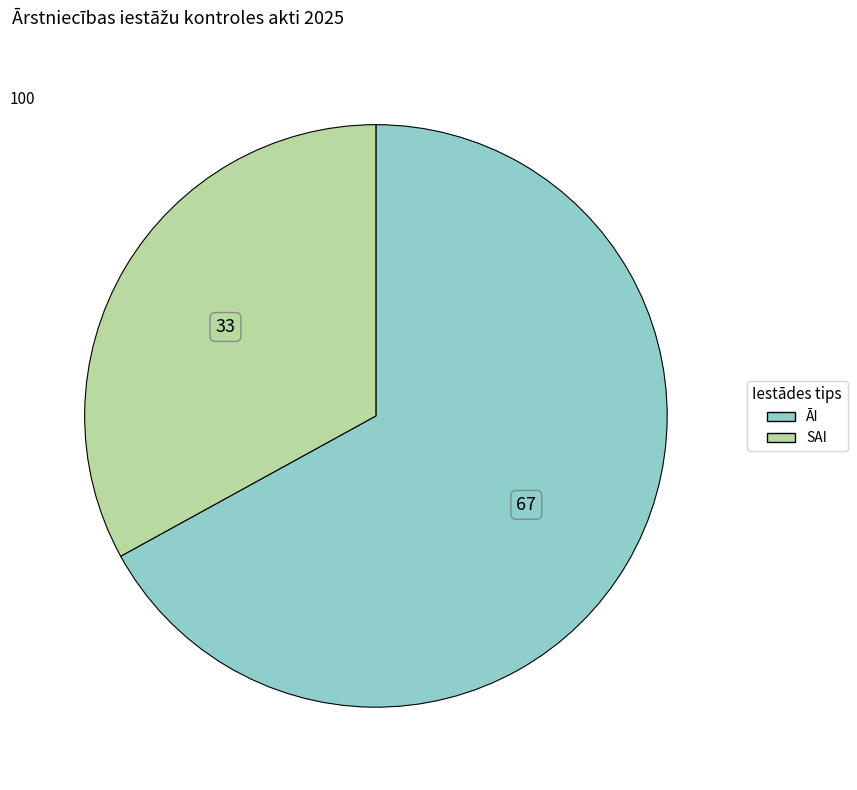

Rank the categories by value from lowest to highest.

SAI, ĀI